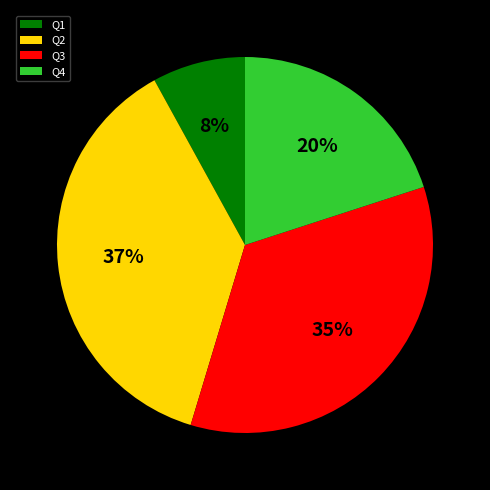

To the nearest percent, what portion does Q2 represent?

37%